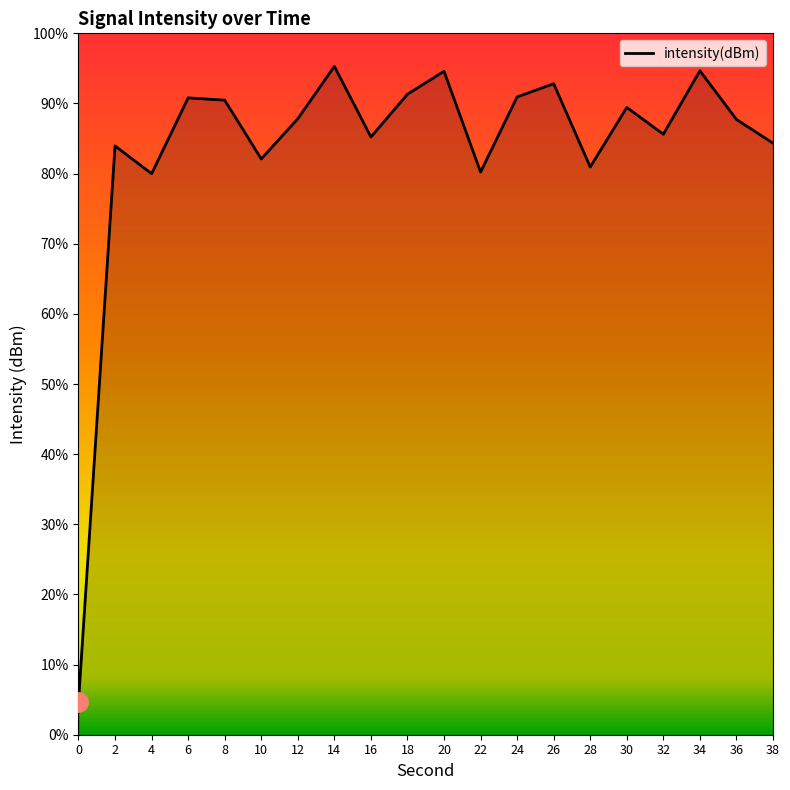

At which label is the value closest to -170?

4